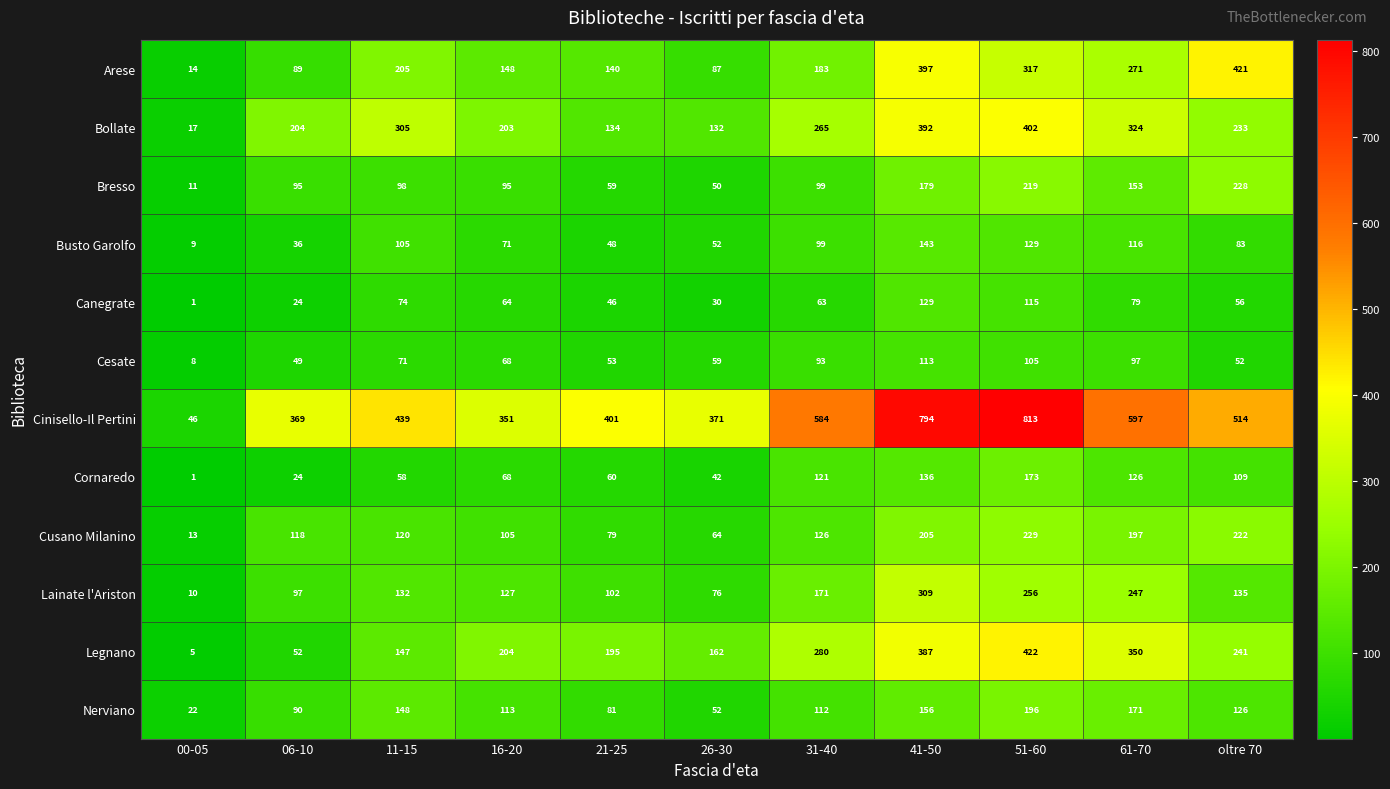

List the series in order of their peak value, highest first.

Cinisello-Il Pertini, Legnano, Arese, Bollate, Lainate l'Ariston, Cusano Milanino, Bresso, Nerviano, Cornaredo, Busto Garolfo, Canegrate, Cesate